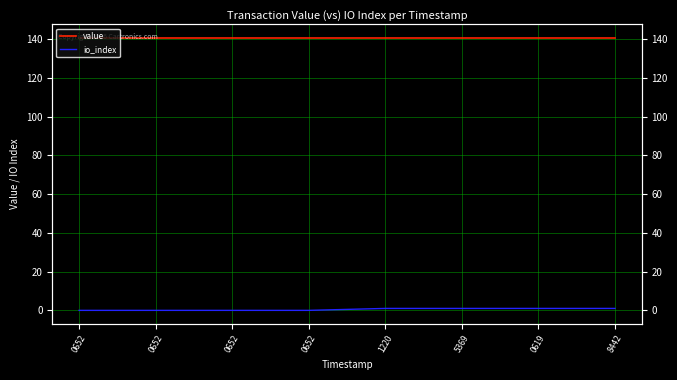

What is the spread (max minus min) of values at 5369?

139.5